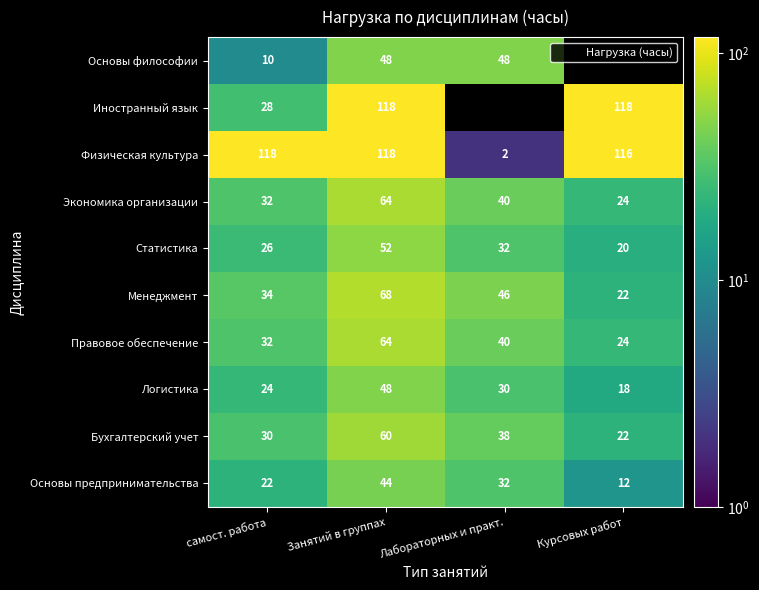

How many categories are shown in the chart?

4